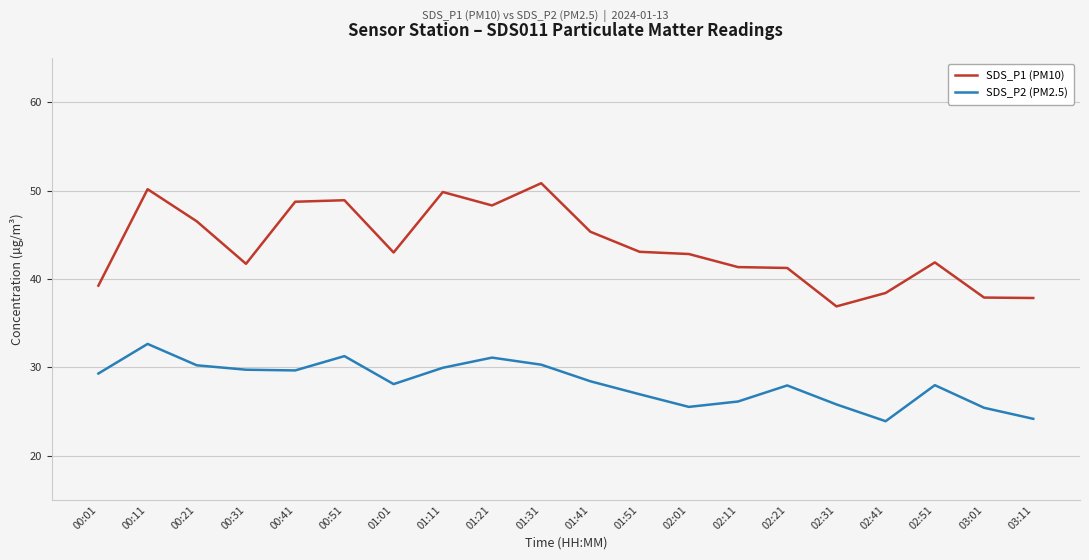

What is the lowest value of the SDS_P2 (PM2.5) series?

23.9